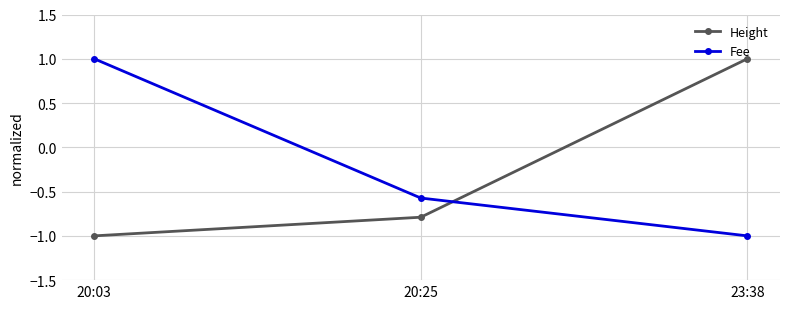

At 23:38, list the series in order from largest to smallest.

Height, Fee